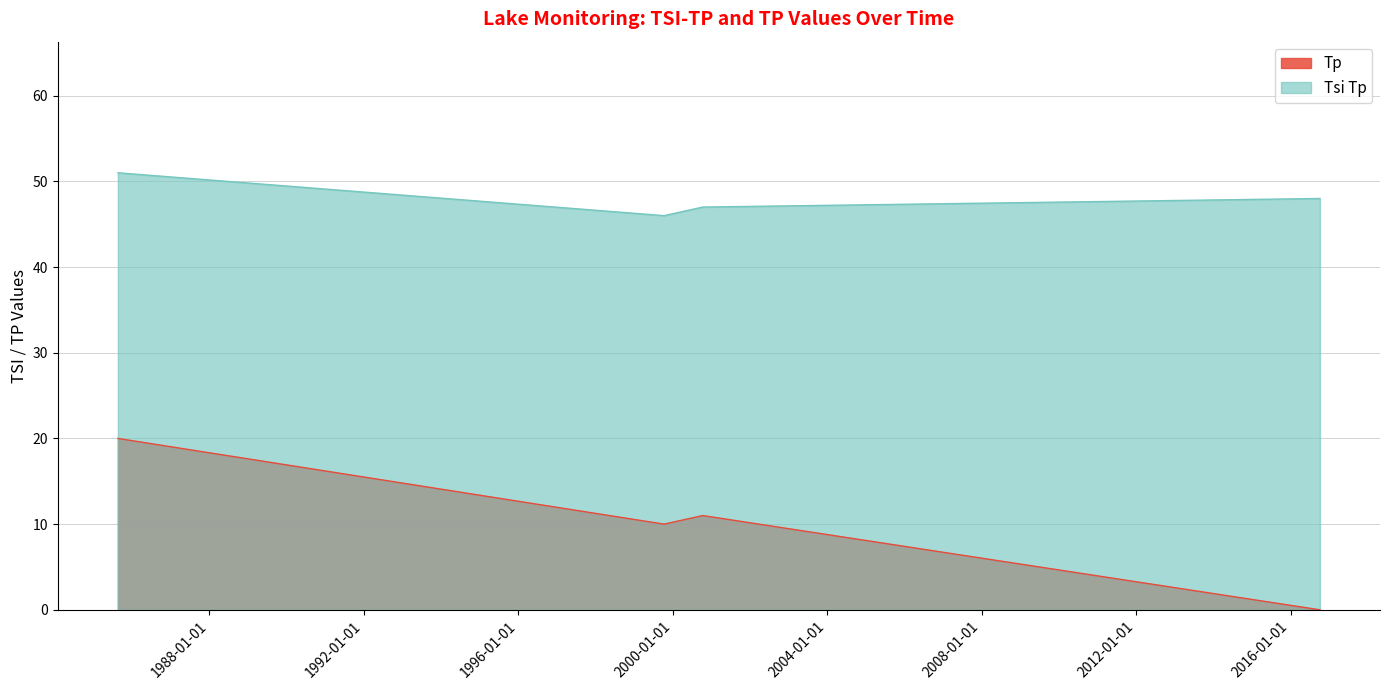

Where is Tsi Tp nearest to the value 48?

10/05/2016